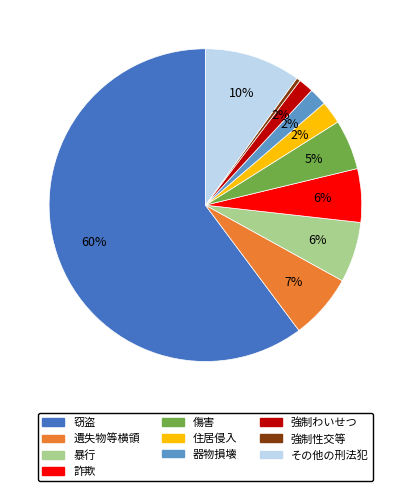

Count the number of slices in the pie.

10